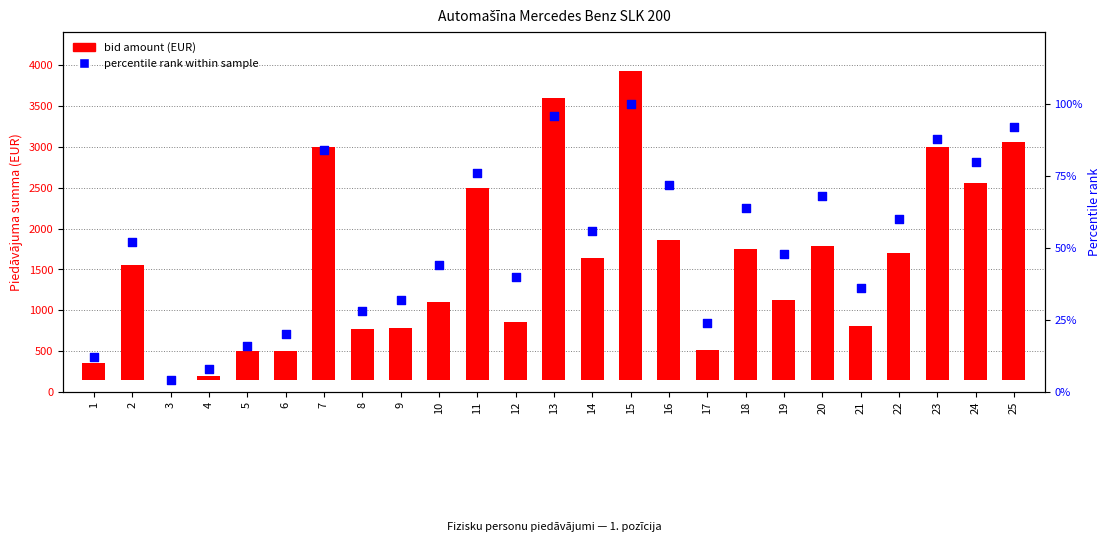

Which series contains the lowest Y value?

bid amount (EUR)